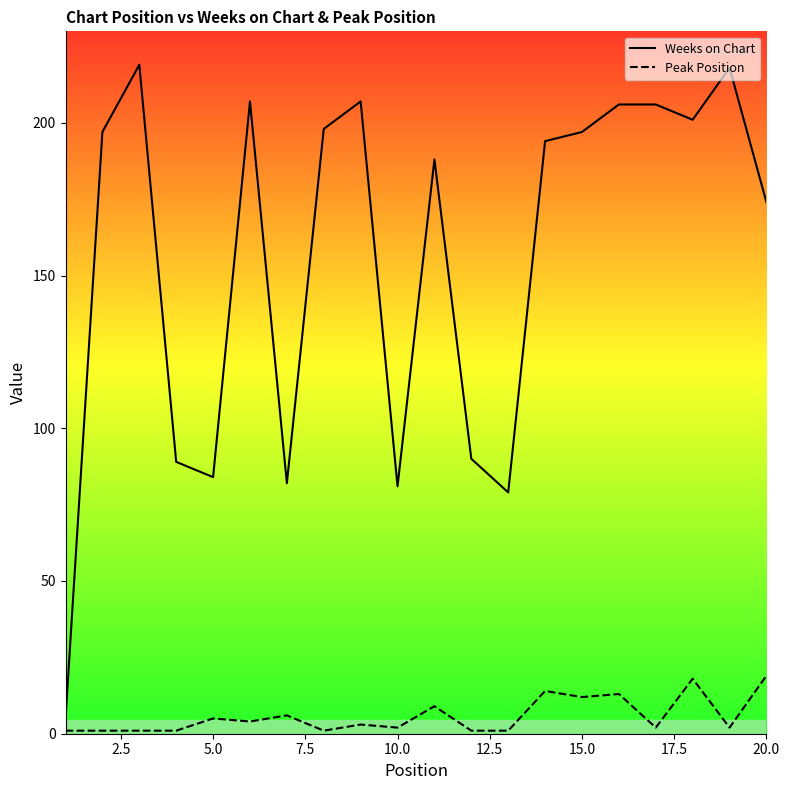

What is the highest value of the Peak Position series?

19